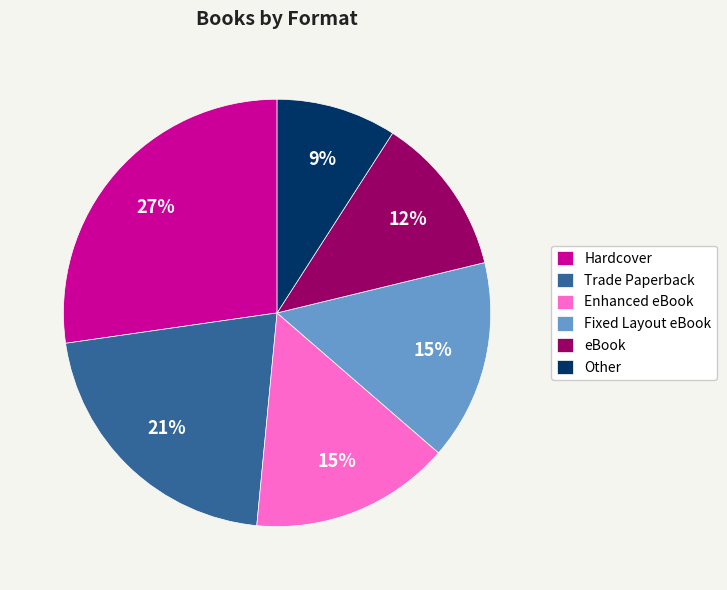

Is it true that Other is 4% of the pie?

False